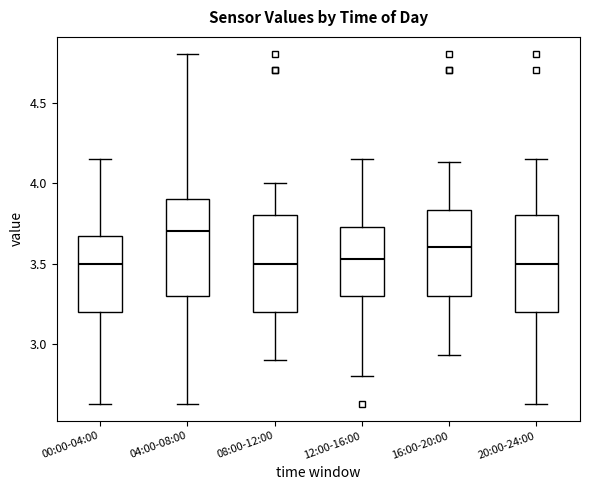

Reading left to right, read every box against the y-axis: the position of its median line, the range the box covers, and the ends of its whiskers. The values are not printed on the chart, so give them approximately, as read against the axis.

00:00-04:00: median 3.50, box 3.20 to 3.65, whiskers 2.65 to 4.15
04:00-08:00: median 3.70, box 3.30 to 3.90, whiskers 2.65 to 4.80
08:00-12:00: median 3.50, box 3.20 to 3.80, whiskers 2.90 to 4.00
12:00-16:00: median 3.55, box 3.30 to 3.75, whiskers 2.80 to 4.15
16:00-20:00: median 3.60, box 3.30 to 3.85, whiskers 2.95 to 4.15
20:00-24:00: median 3.50, box 3.20 to 3.80, whiskers 2.65 to 4.15